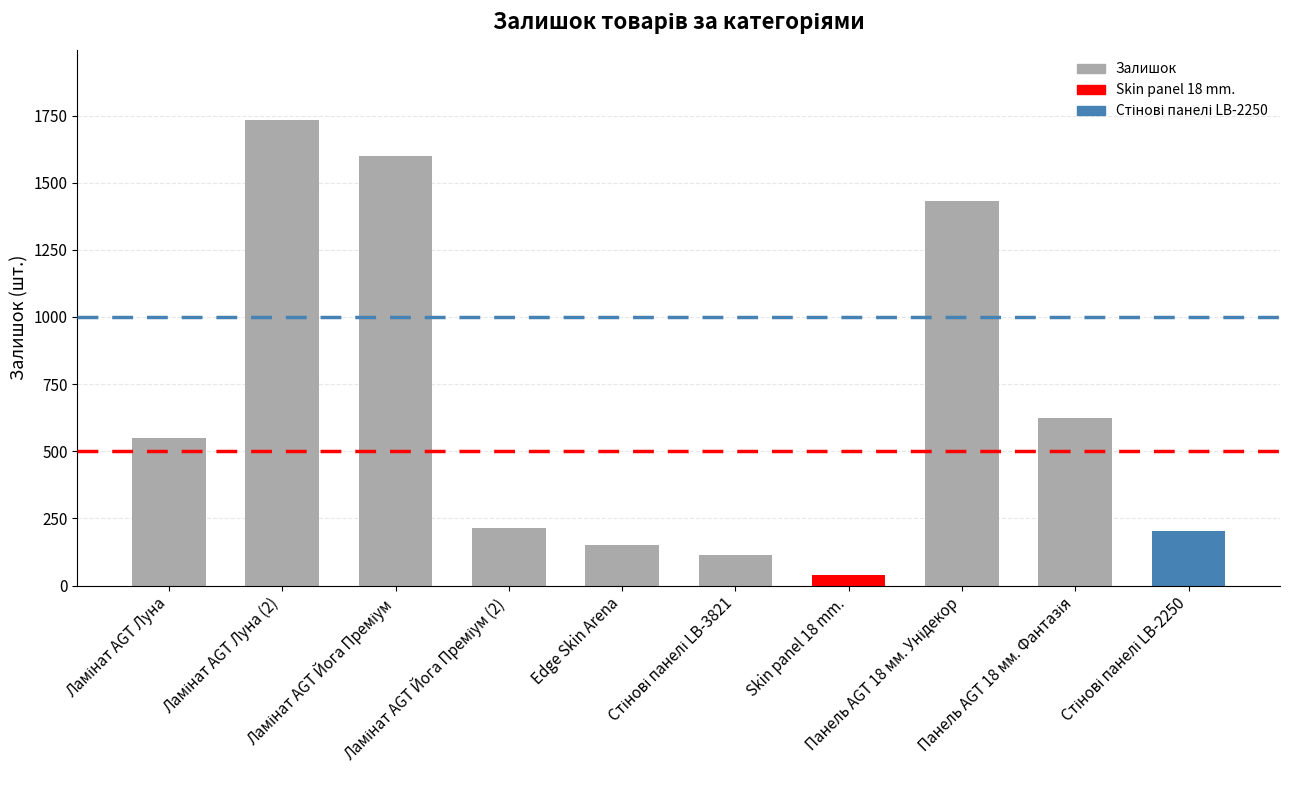

What is the average value?

666